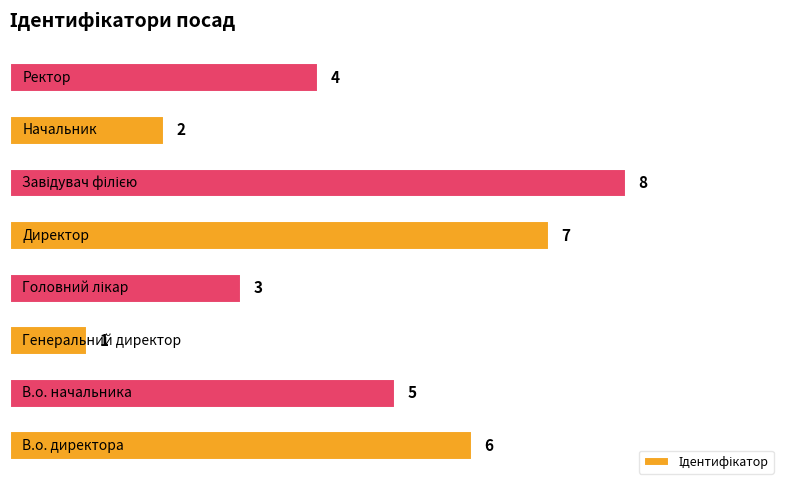

What is the difference between the second highest and minimum values?

6